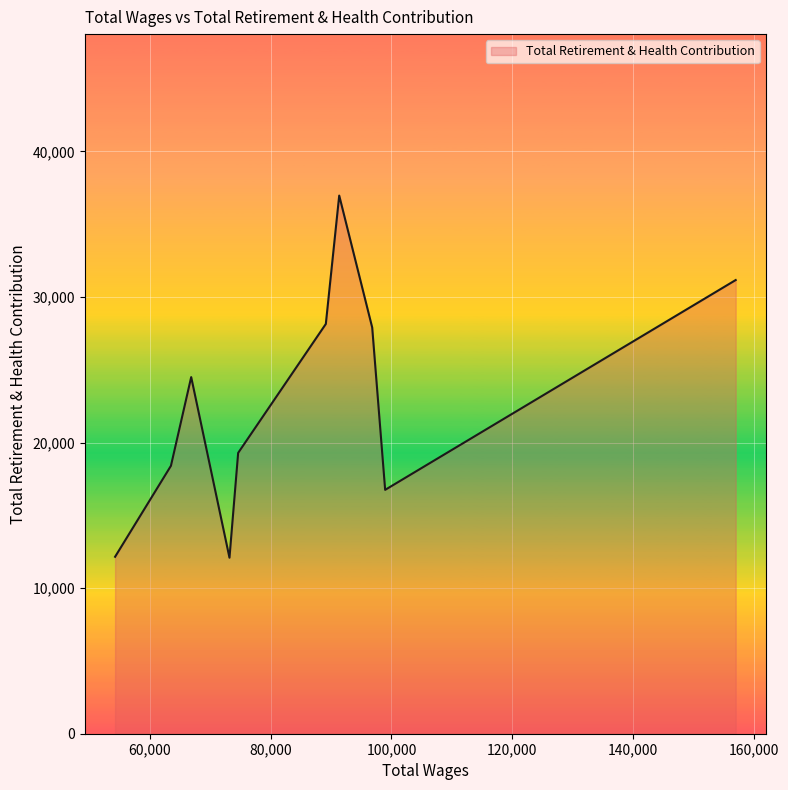

How many lines are shown in the chart?

1